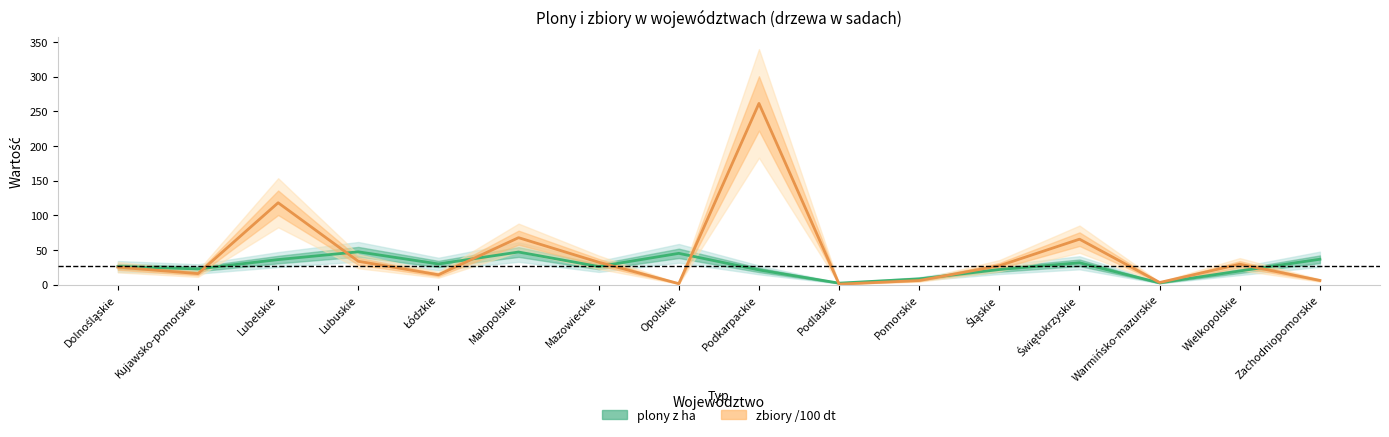

Reading left to right, transcribe all the data shown in this chart.

plony z ha: 26.1	22.5	36.0	47.2	29.7	46.9	26.0	45.0	21.1	2.0	8.2	21.7	31.4	2.4	19.6	36.5
zbiory /100 dt: 25.1	15.8	118.0	33.5	14.1	67.6	32.2	1.3	261.2	0.6	5.8	27.1	65.4	3.0	29.3	5.9